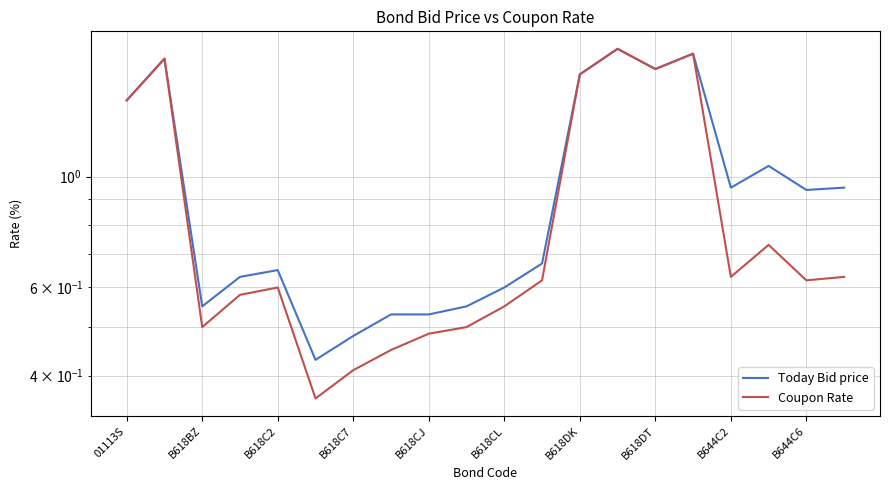

What is the spread (max minus min) of values at 11?

0.1